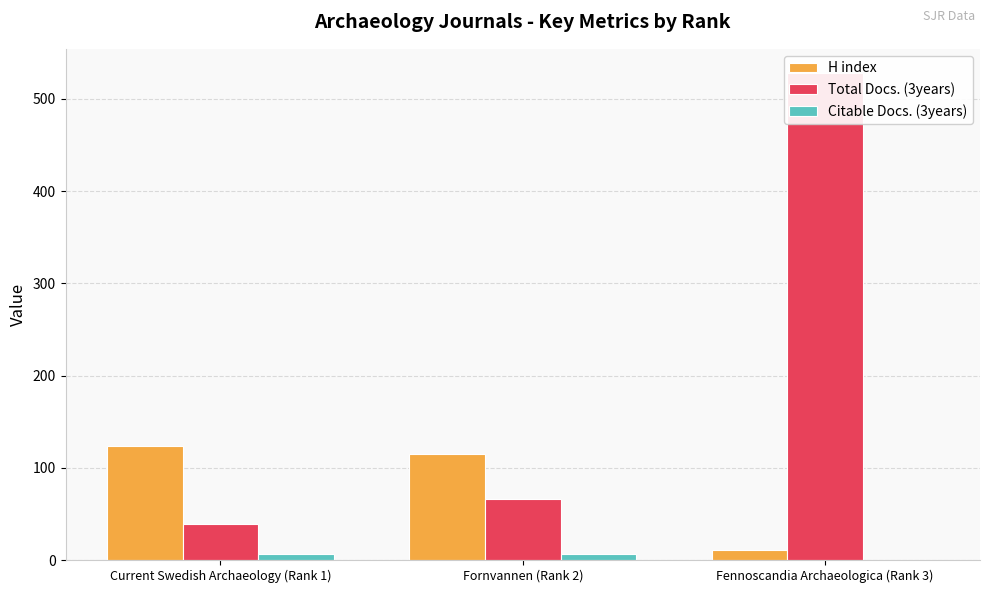

The Total Docs. (3years) series shows 118 at Fornvannen (Rank 2). True or false?

False